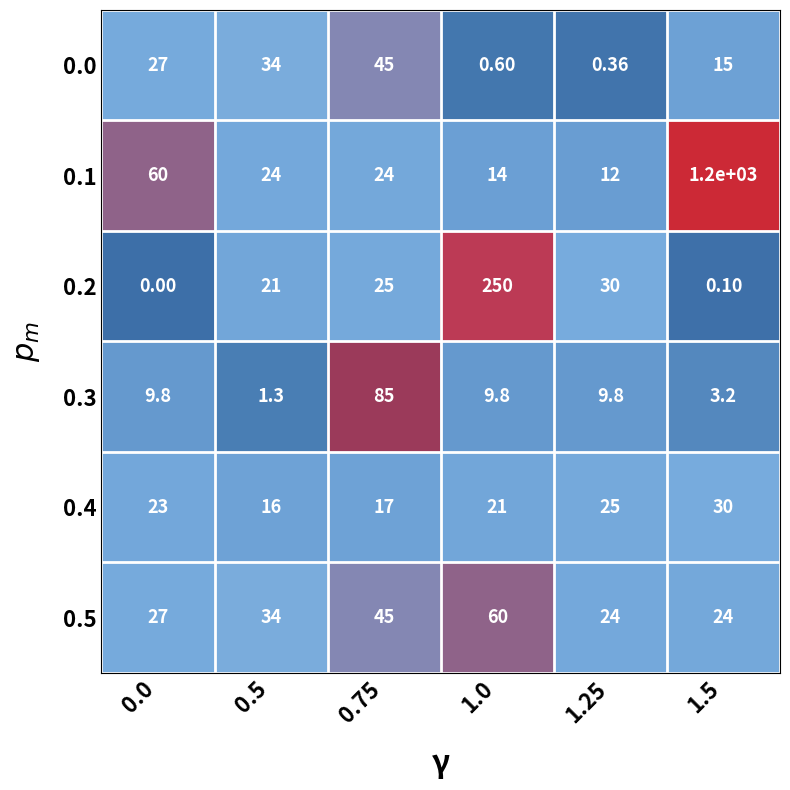

How many distinct data groups are displayed?

6